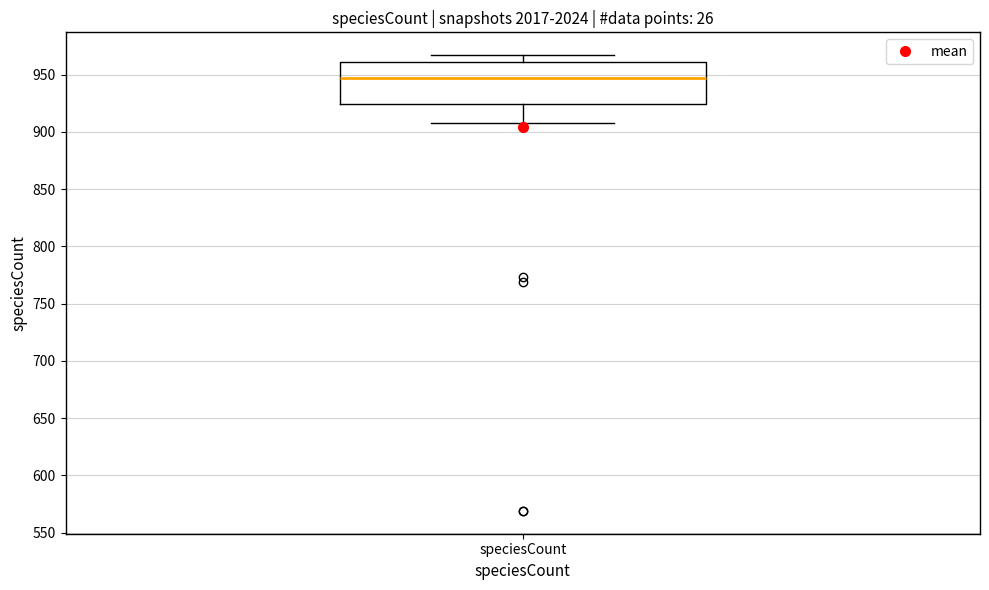

Transcribe this box plot: give where the median line is, the range the box spans, and where the two whiskers end, as read against the y-axis. The values are not printed on the chart, so give them approximately, as read against the axis.

median 945, box 925 to 960, whiskers 910 to 965